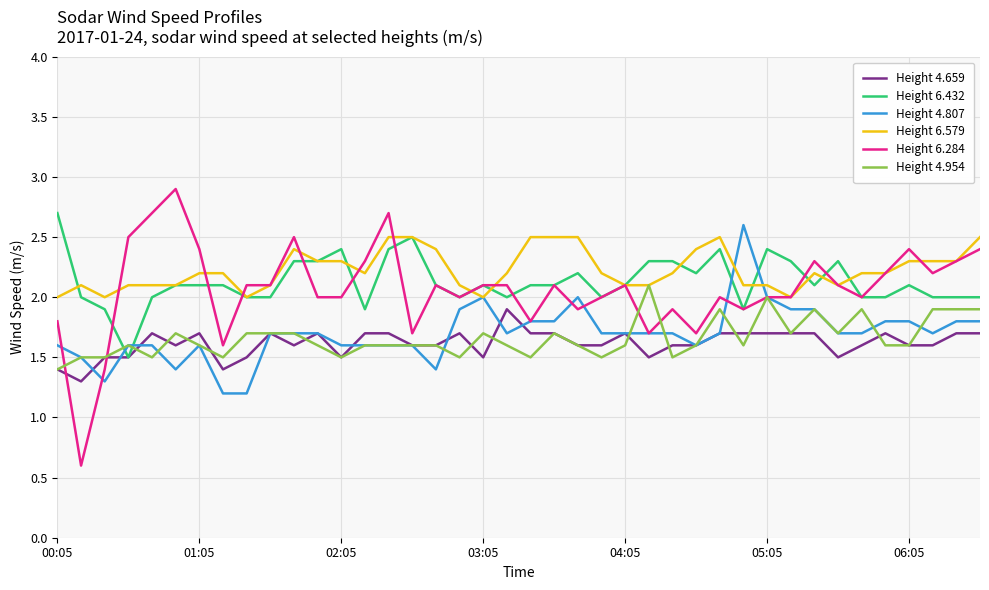

What is the minimum value for Height 4.659?

1.3